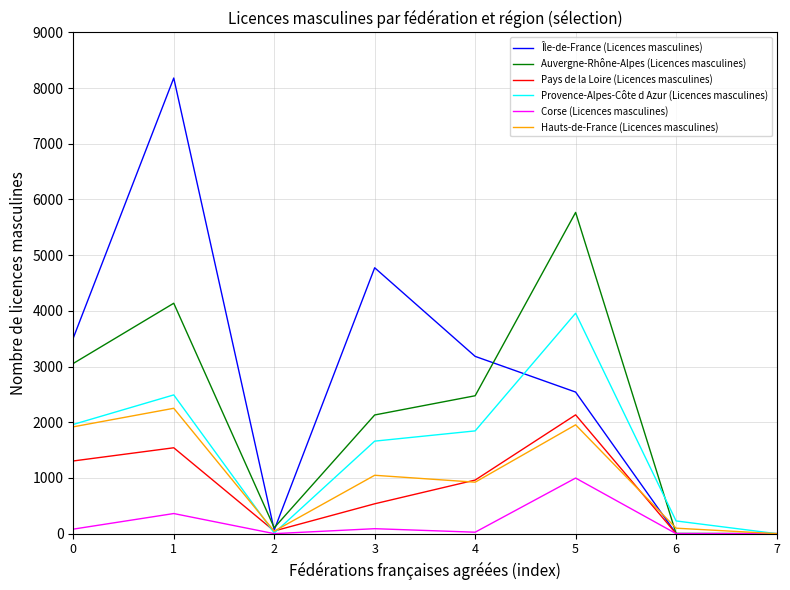

The Provence-Alpes-Côte d Azur (Licences masculines) series shows -1429 at 7. True or false?

False